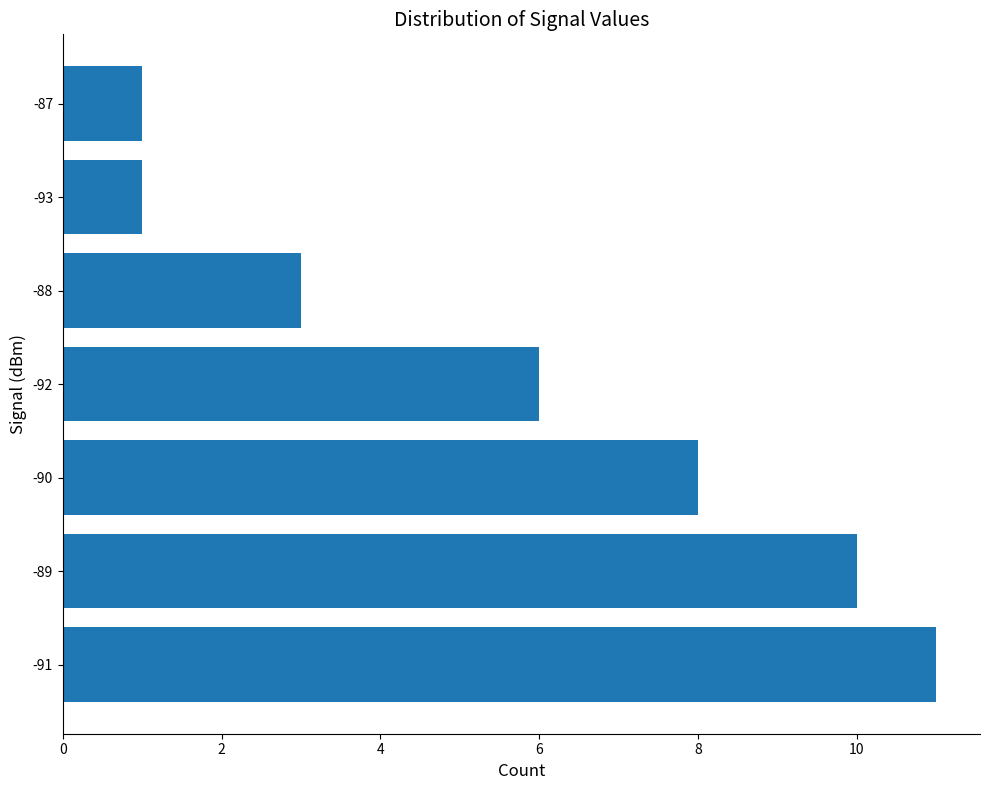

How many values are below 6?

3